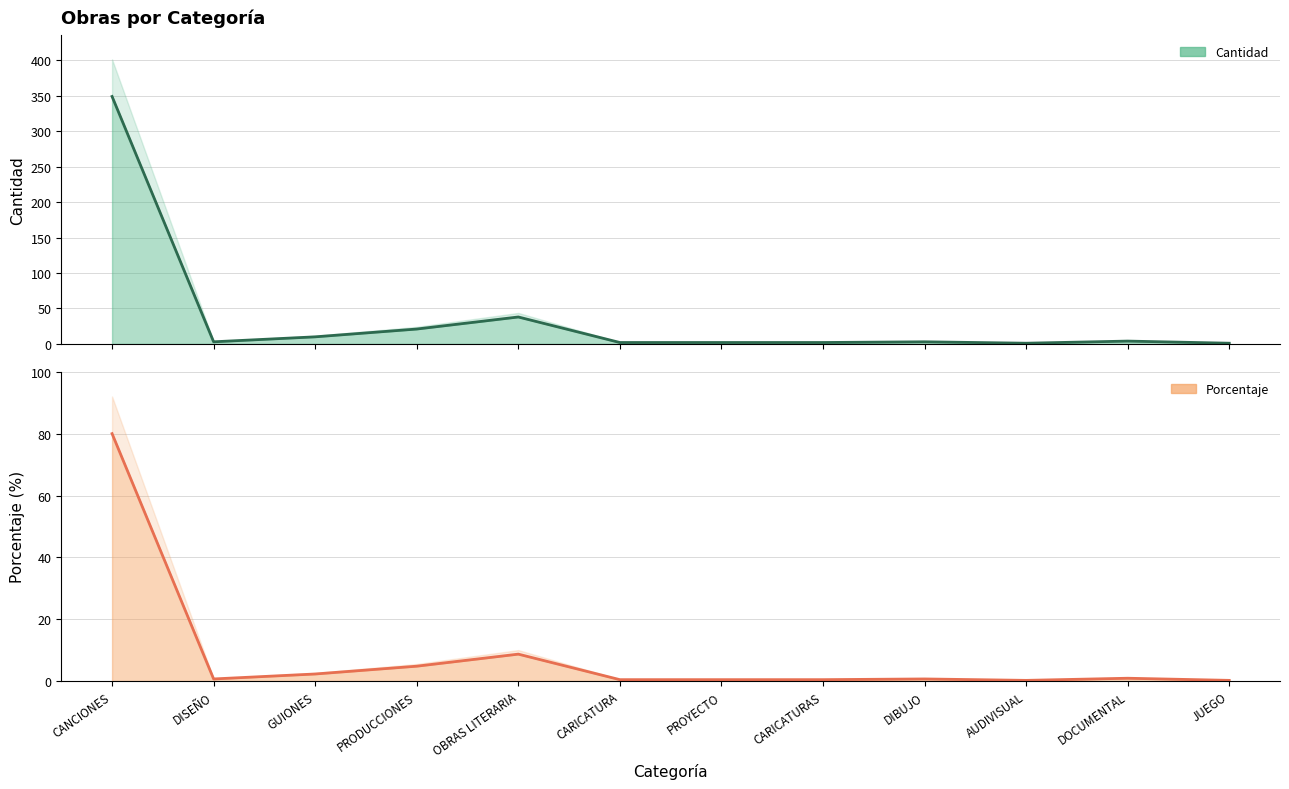

The value of Porcentaje at AUDIVISUAL is 0.3. True or false?

False